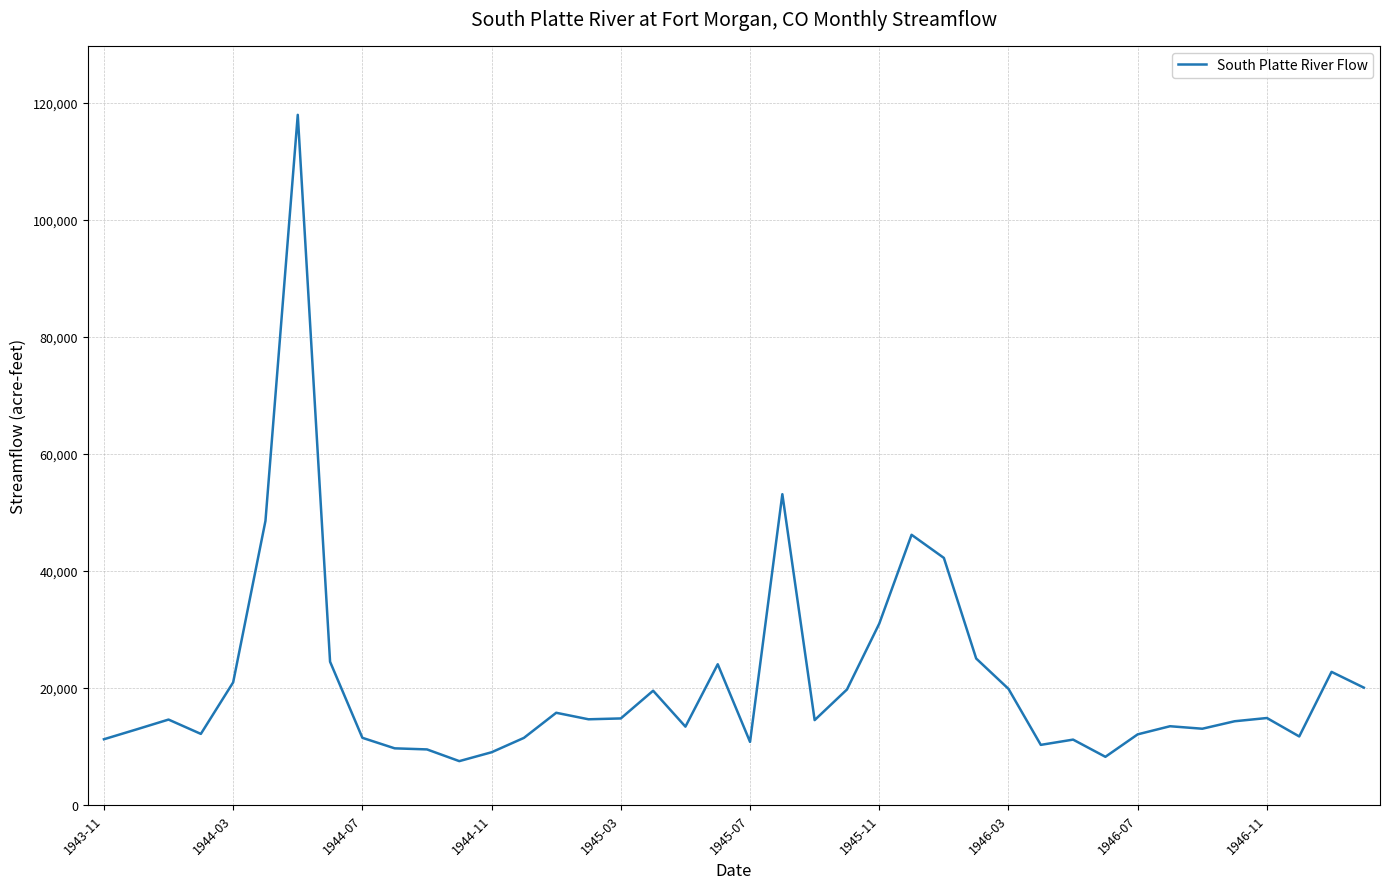

How many lines are shown in the chart?

1